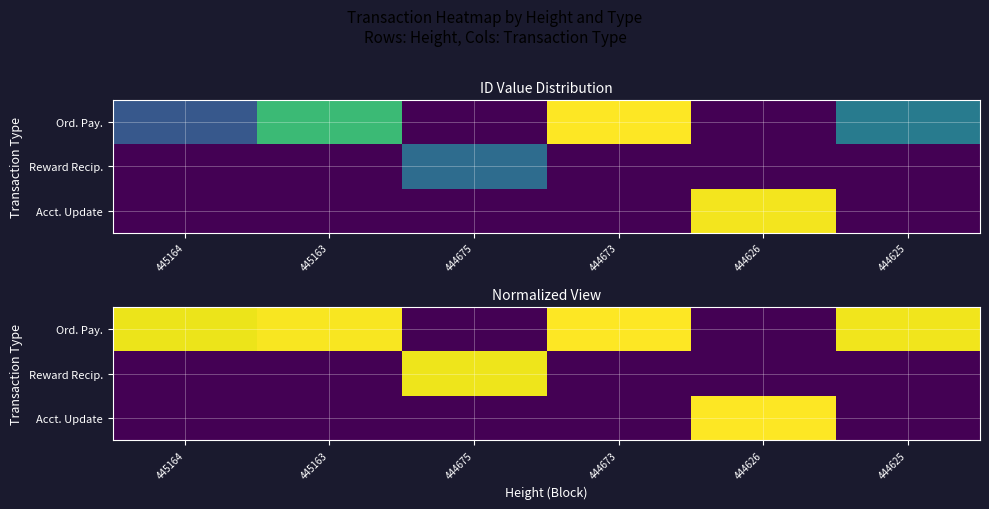

How many positive values does the Acct. Update series have?

1